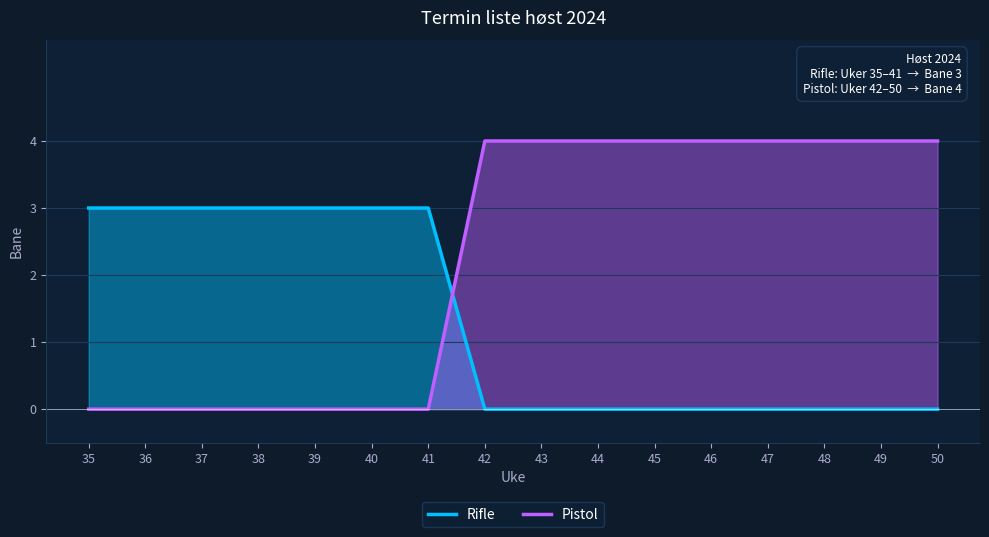

What is the value of the Pistol point at the 16th from the left?

4